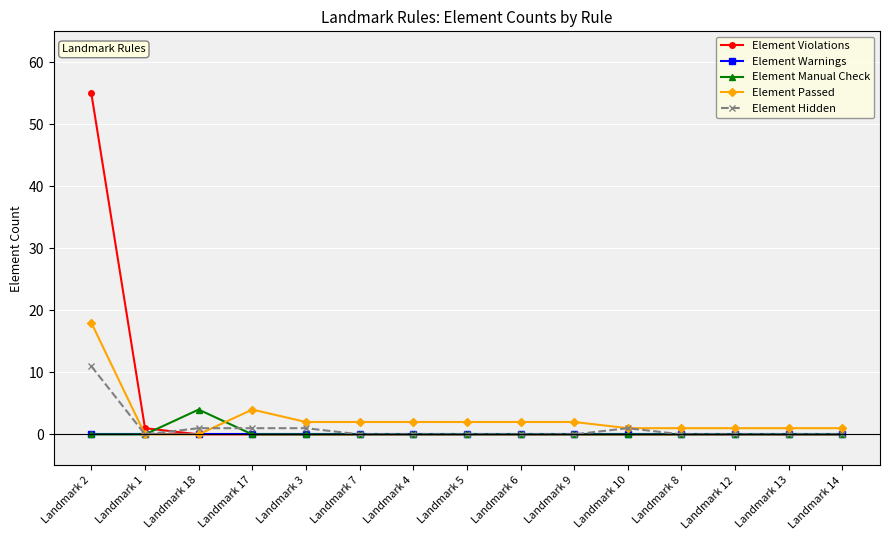

How many categories are shown in the chart?

15